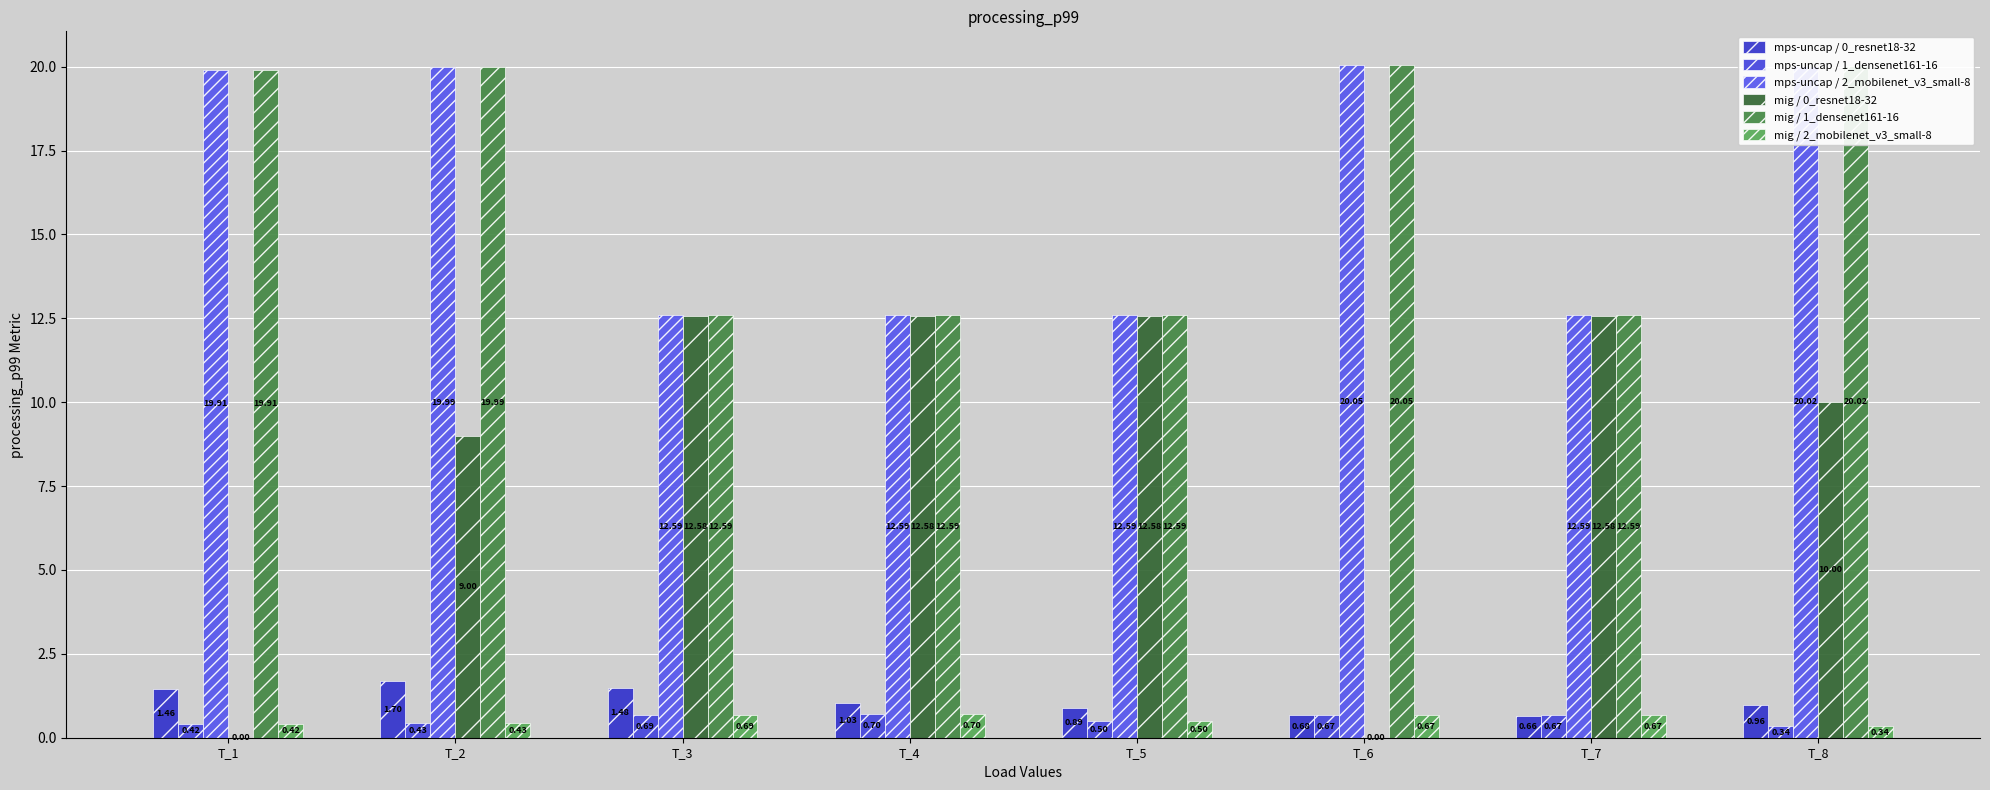

How many values in the mps-uncap / 0_resnet18-32 series exceed 1?

4